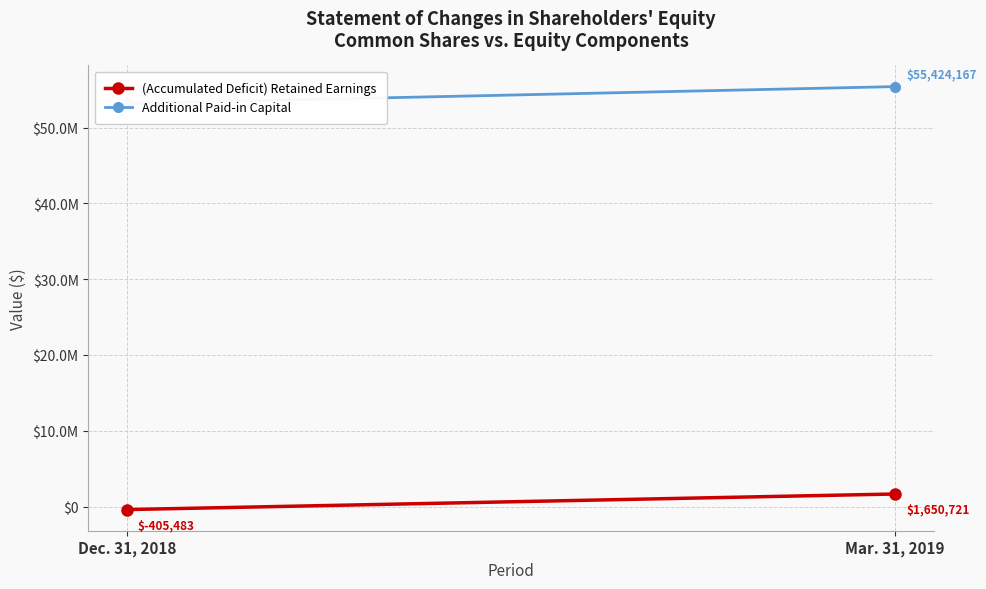

What is the average value of the Additional Paid-in Capital series?

54308513